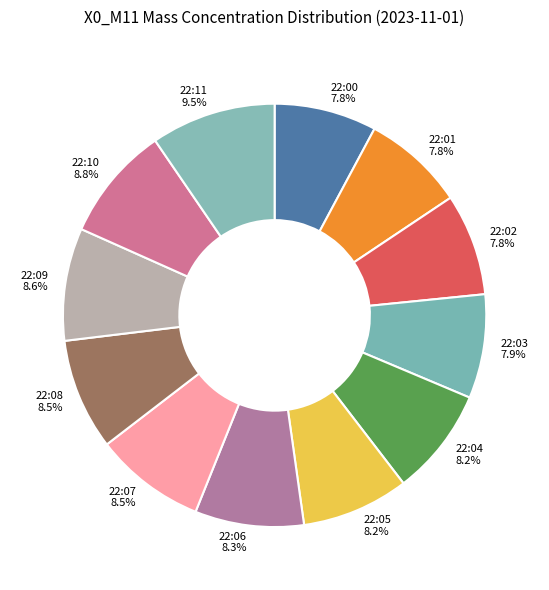

Is the sum of 22:10 and 22:07 greater than half?

No